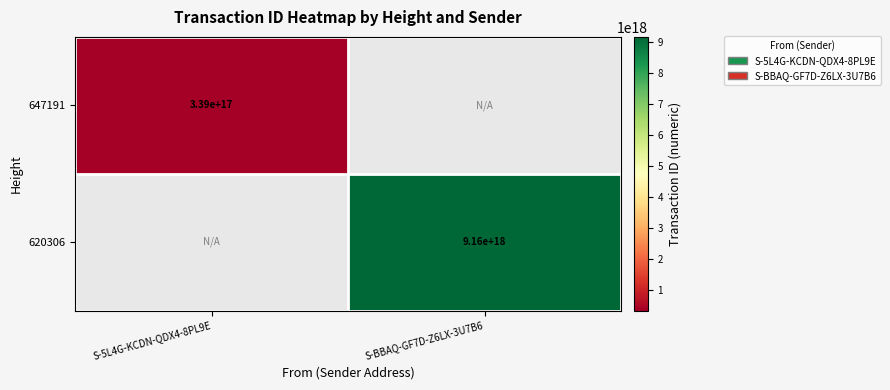

The 647191 series shows 163732431495767744 at S-5L4G-KCDN-QDX4-8PL9E. True or false?

False